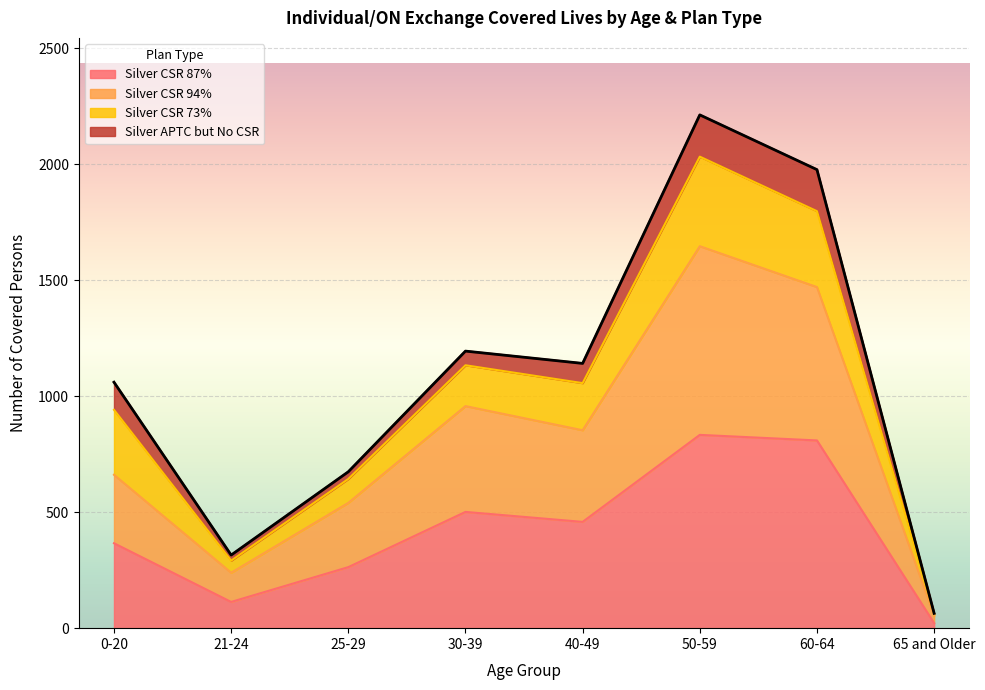

At which category is the sum across all series the highest?

50-59